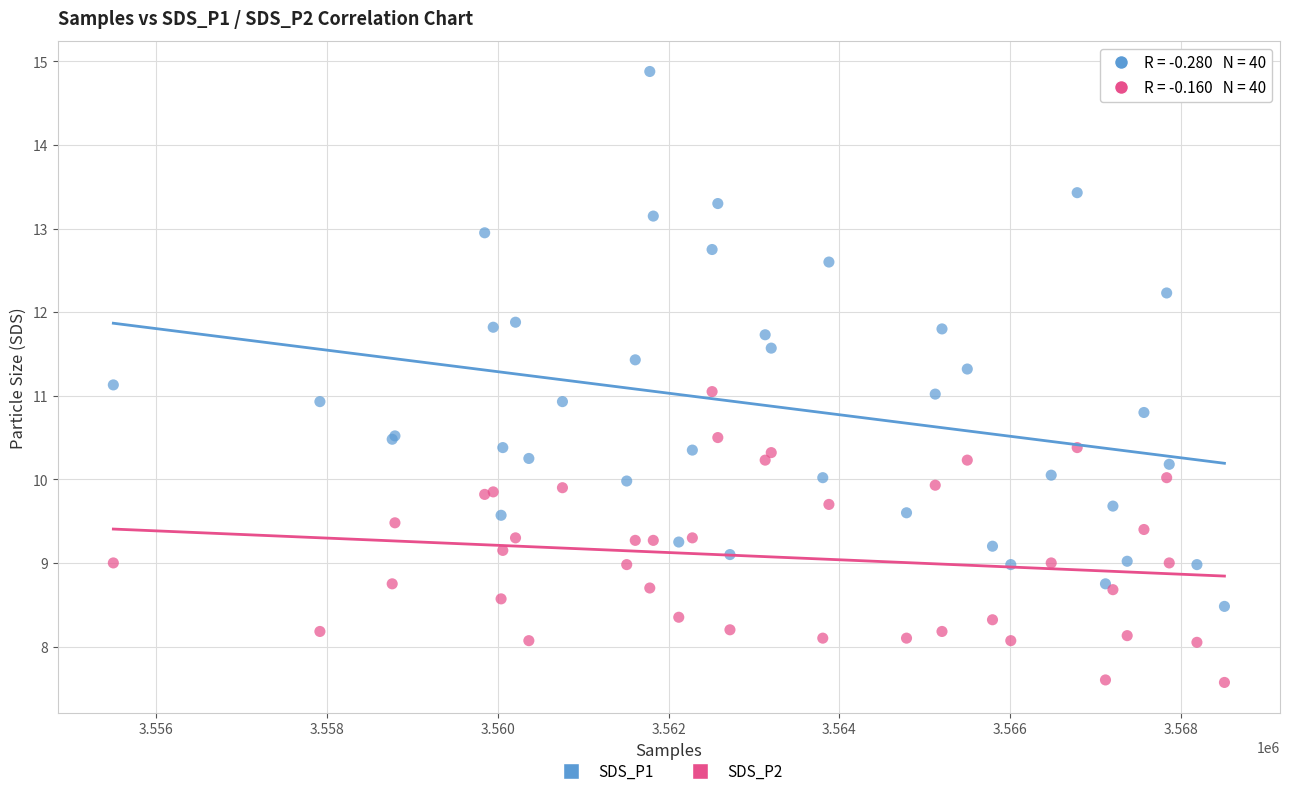

What is the X range (max minus min) for the scatter plot?

13001.0